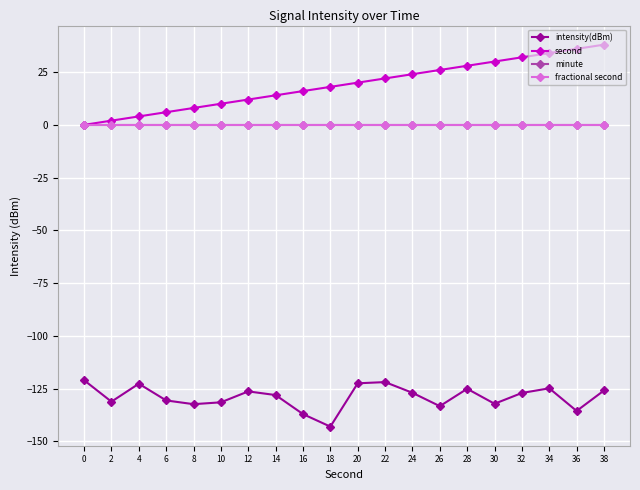

Reading left to right, transcribe all the data shown in this chart.

intensity(dBm): -121.0	-131.1	-122.6	-130.6	-132.3	-131.5	-126.3	-128.0	-137.0	-143.0	-122.4	-121.9	-126.9	-133.3	-125.0	-132.1	-127.0	-124.8	-135.5	-125.8
second: 0.0	2.0	4.0	6.0	8.0	10.0	12.0	14.0	16.0	18.0	20.0	22.0	24.0	26.0	28.0	30.0	32.0	34.0	36.0	38.0
minute: 0.0	0.0	0.0	0.0	0.0	0.0	0.0	0.0	0.0	0.0	0.0	0.0	0.0	0.0	0.0	0.0	0.0	0.0	0.0	0.0
fractional second: 0.0	0.0	0.0	0.0	0.0	0.0	0.0	0.0	0.0	0.0	0.0	0.0	0.0	0.0	0.0	0.0	0.0	0.0	0.0	0.0